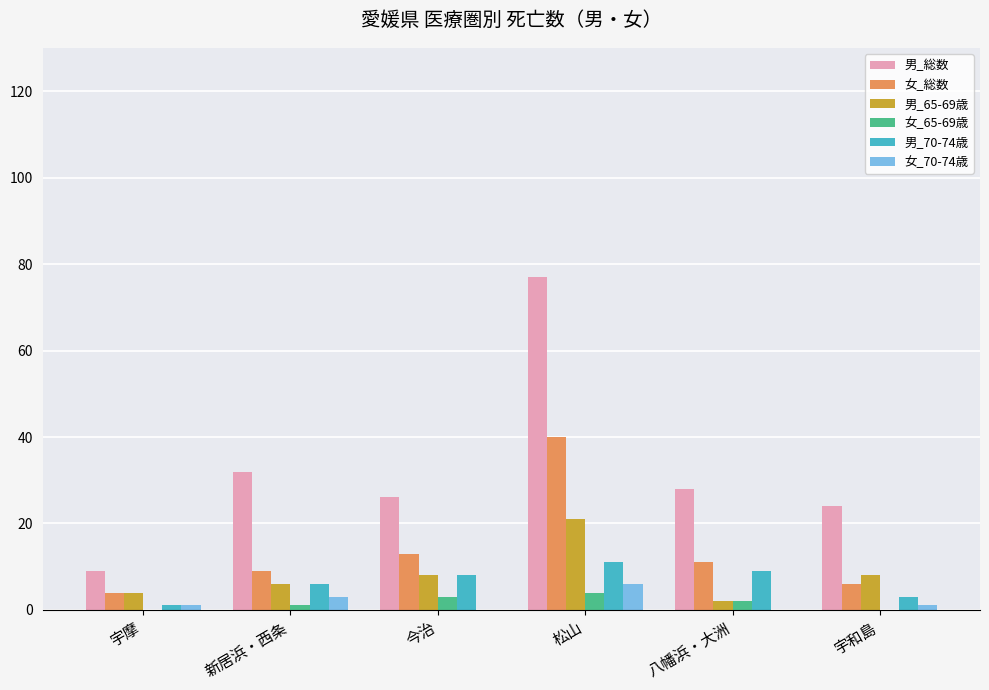

Is it true that 女_65-69歳 equals 0 at 宇和島?

True